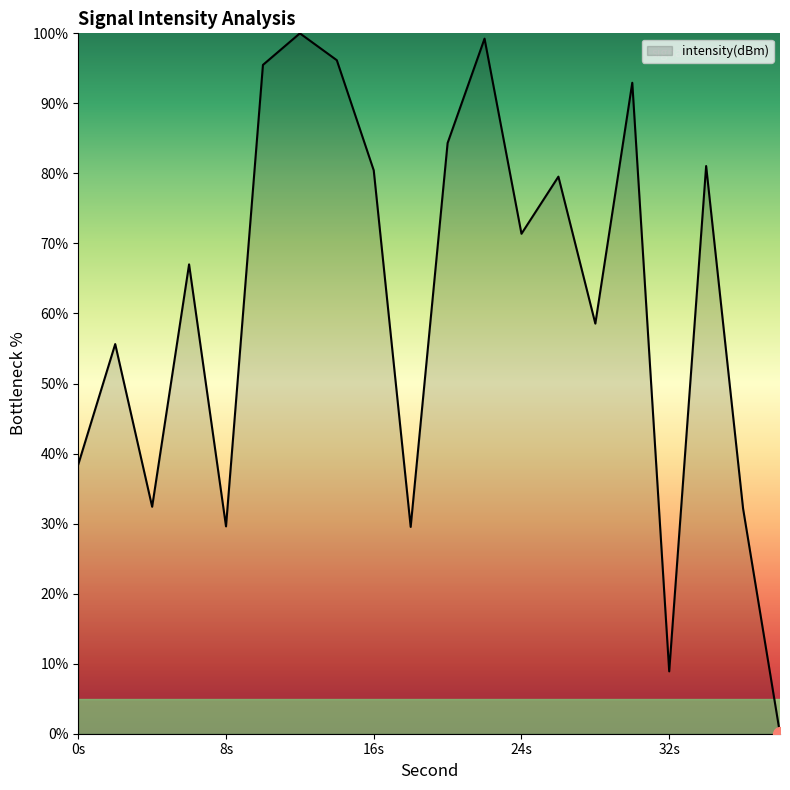

Does the chart have visible grid lines?

No